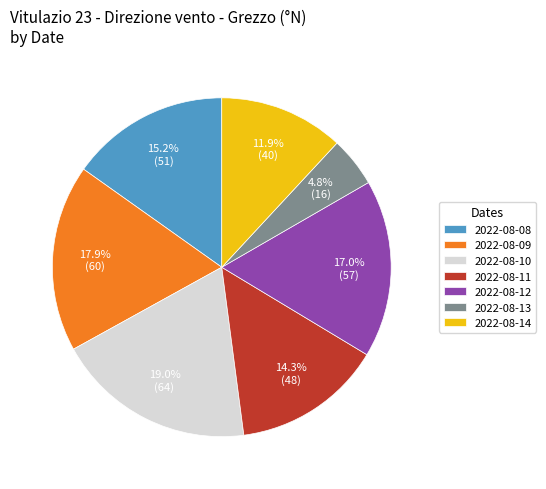

Is 2022-08-08 the majority of the pie?

No